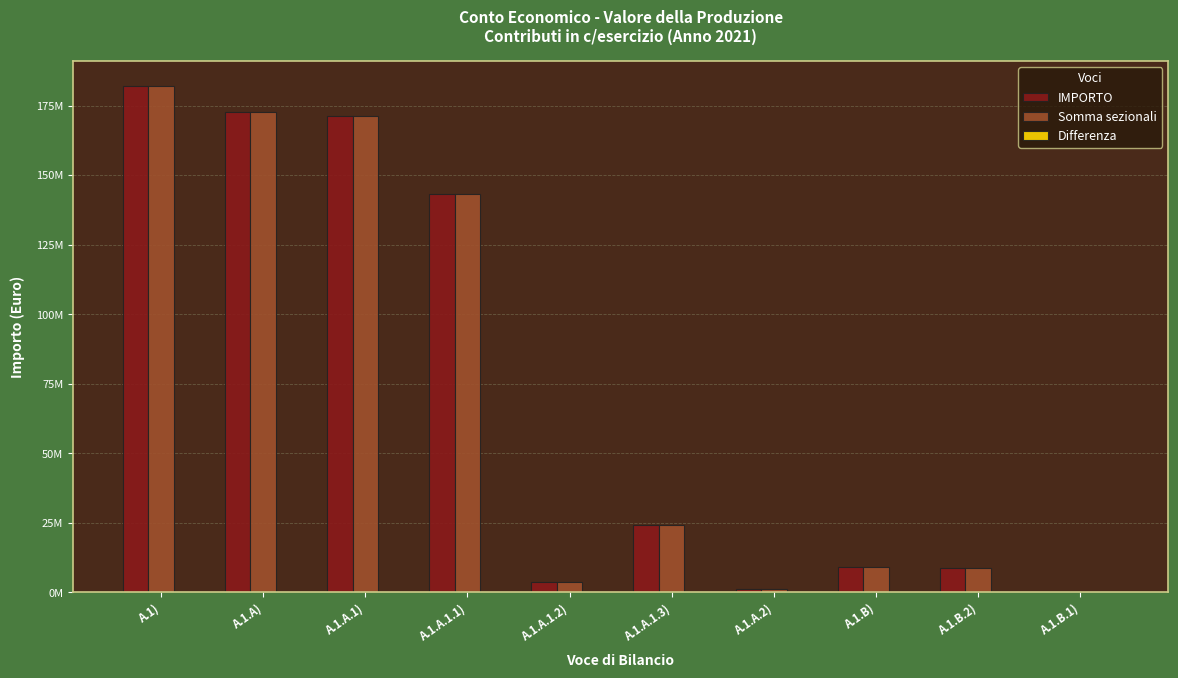

What is the sum of all IMPORTO values?

717368368